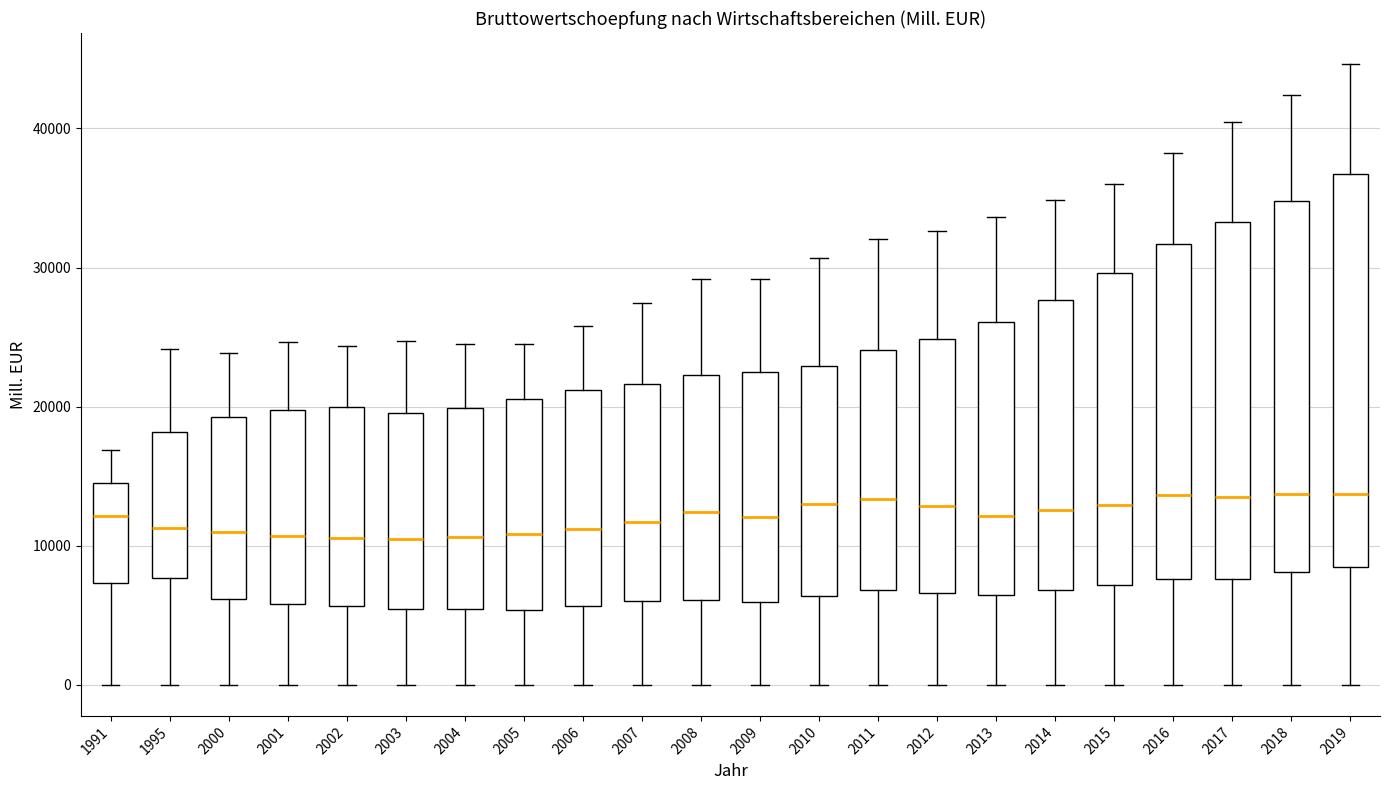

Which box is the tallest, from its lower edge to its upper edge?

2019